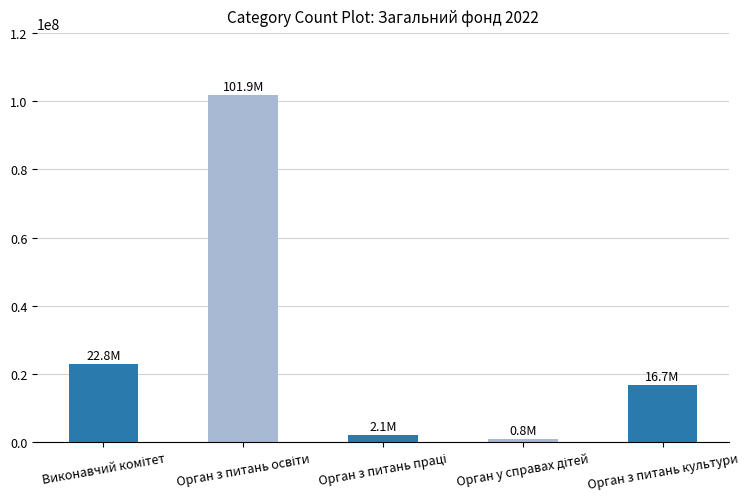

The value at Орган з питань культури is 16653070. True or false?

True